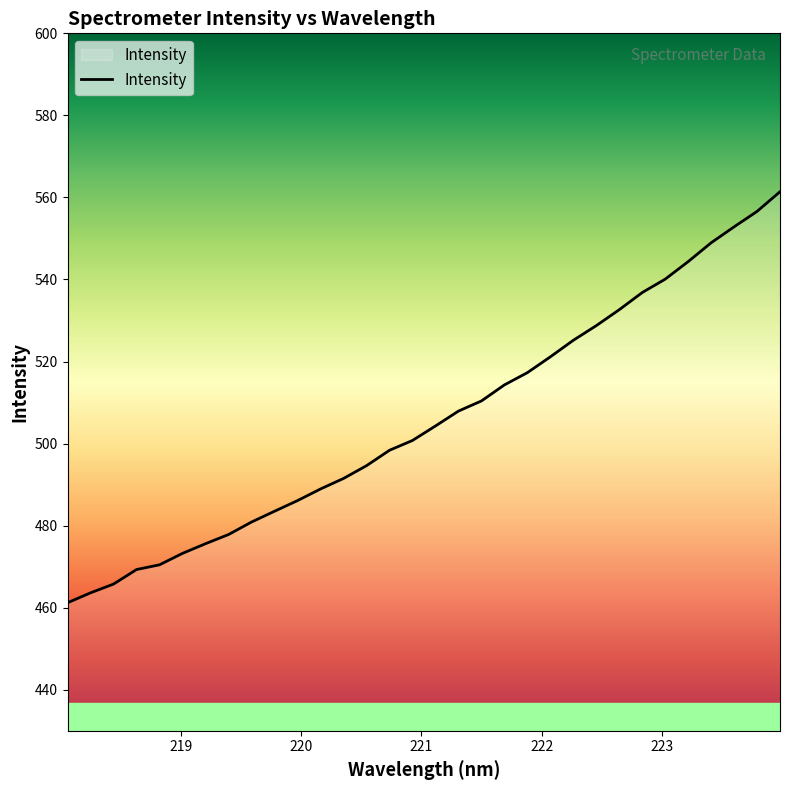

Count the number of data series in this chart.

1